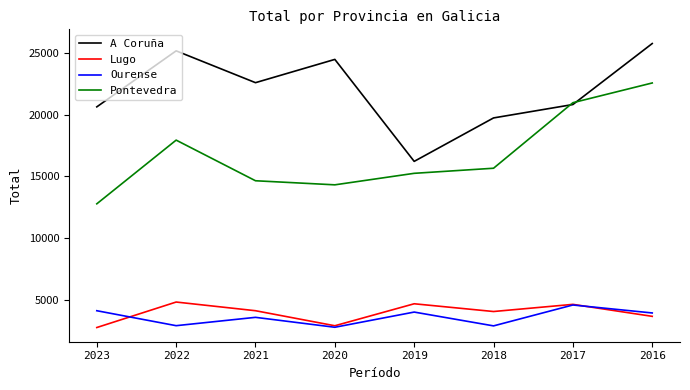

What are all the series names shown in the legend?

A Coruña, Lugo, Ourense, Pontevedra